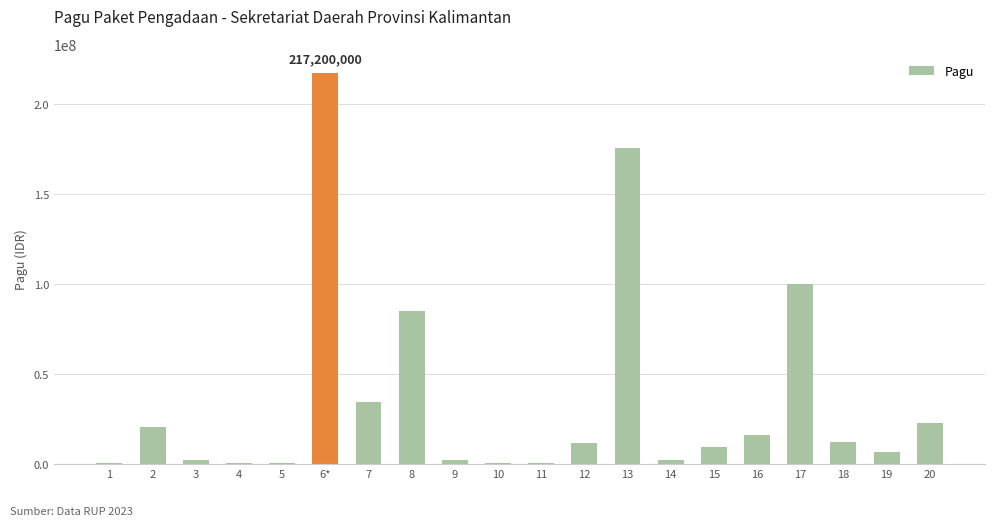

True or false: the data shows 400000 at 5.

True